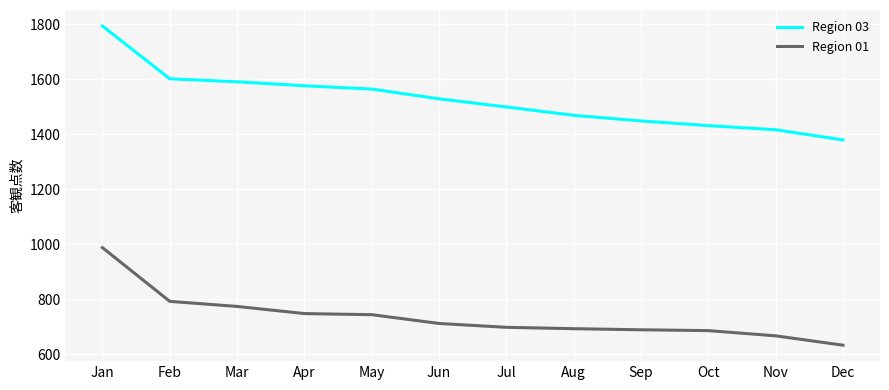

True or false: Region 03 and Region 01 cross at least once.

False